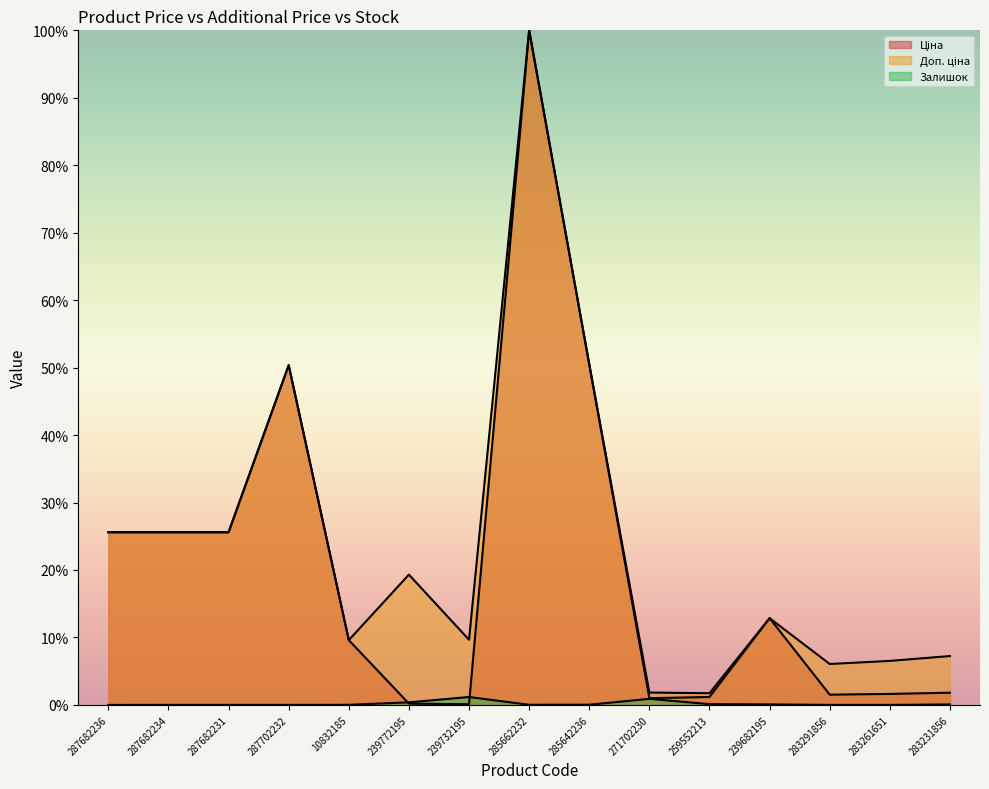

Does the chart display data point markers on the line(s)?

No